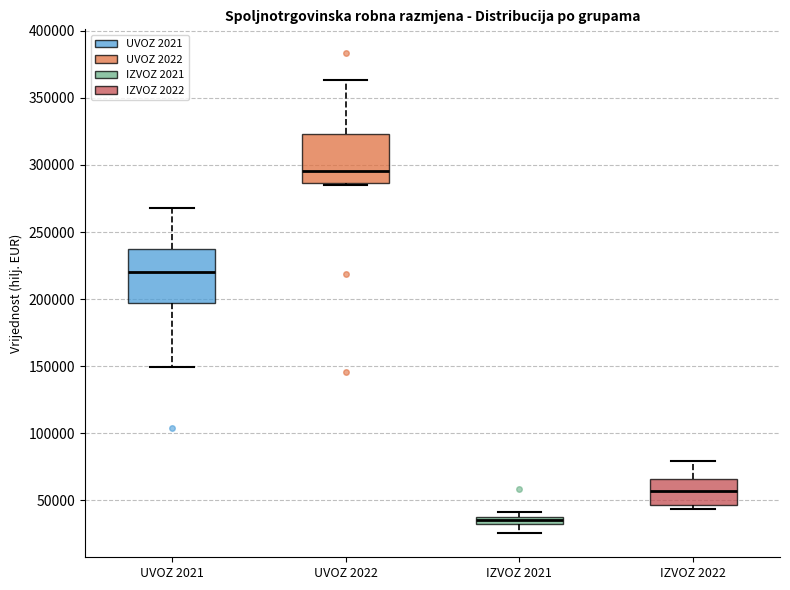

Which box's median line is the highest?

UVOZ 2022